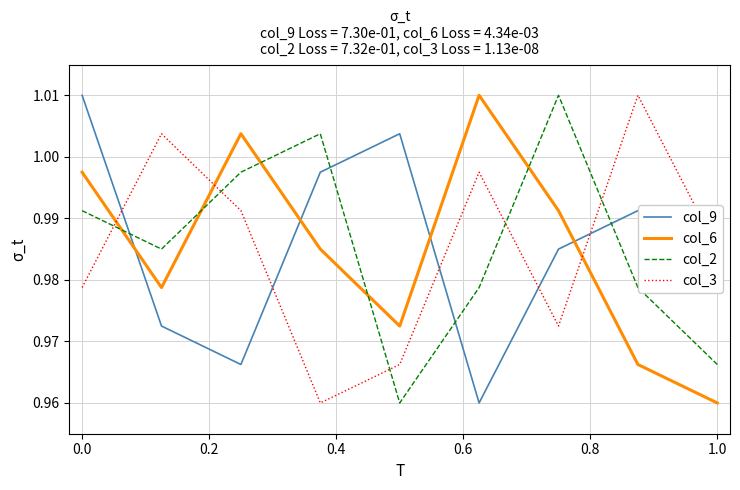

What are all the series names shown in the legend?

col_9, col_6, col_2, col_3